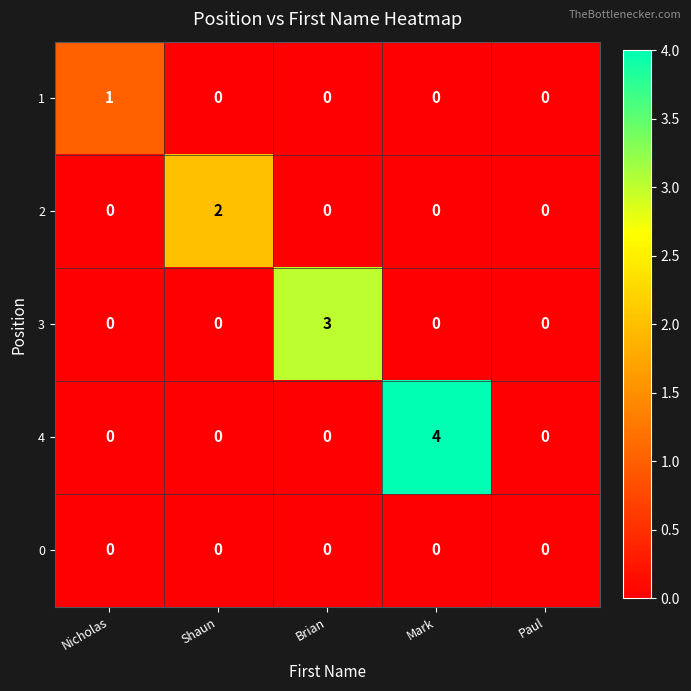

Which series has the largest range (max minus min)?

4